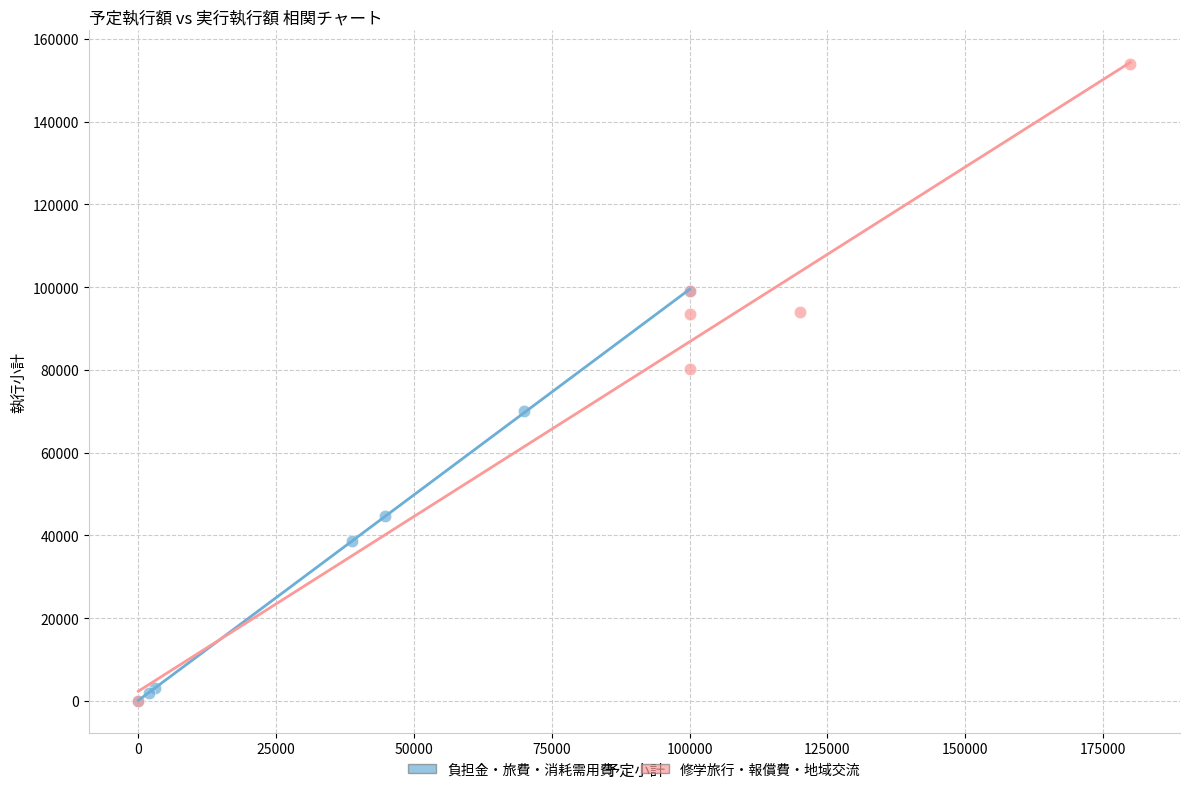

What are all the series names shown in the legend?

負担金・旅費・消耗需用費, 修学旅行・報償費・地域交流